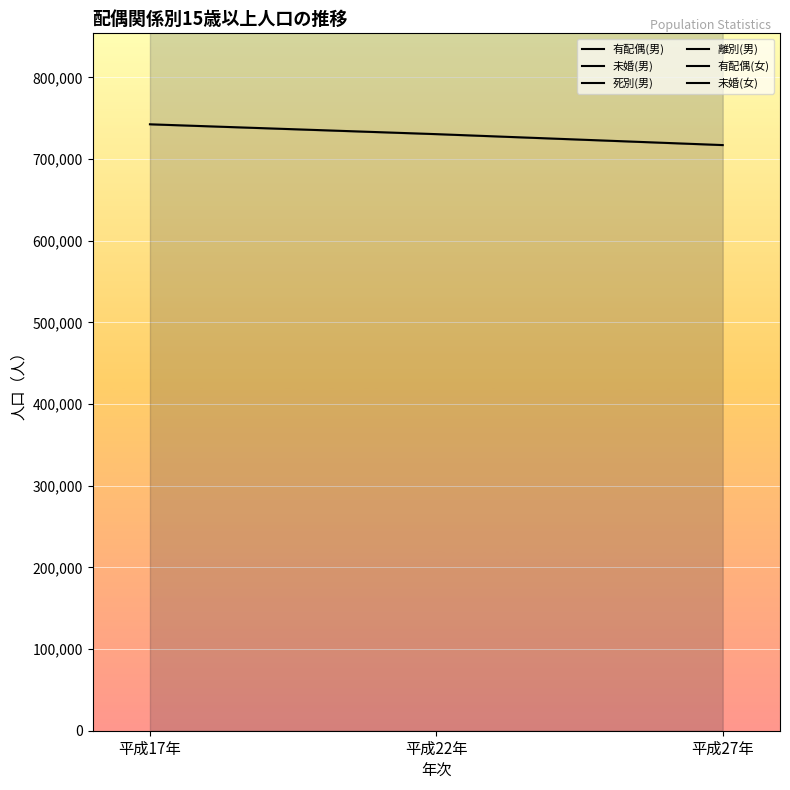

Which series has the largest range (max minus min)?

未婚(女)